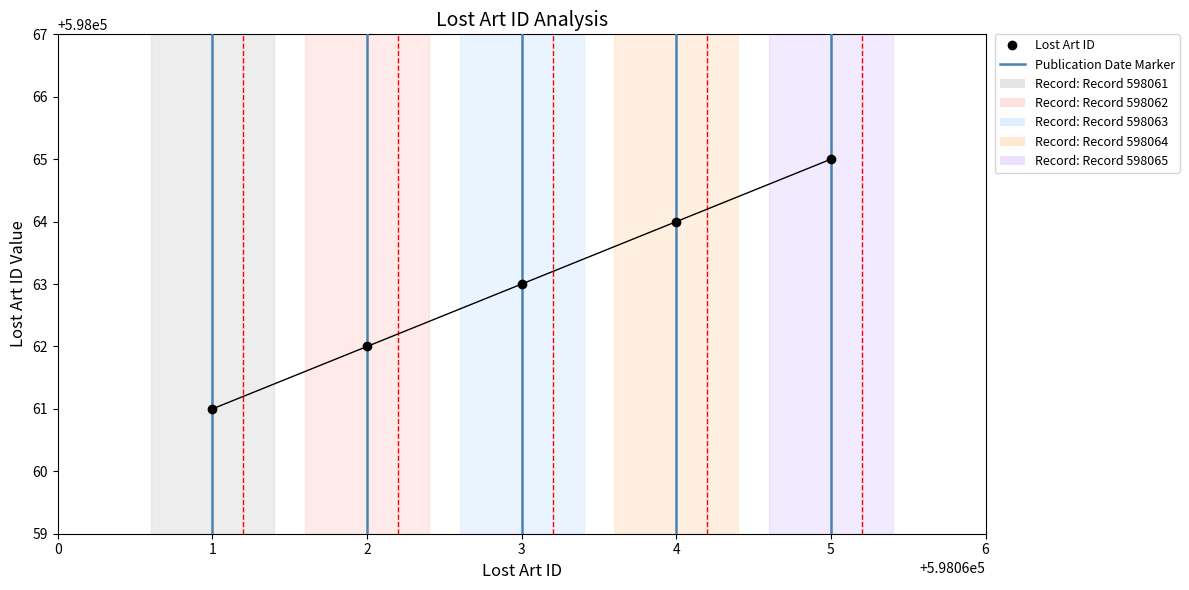

What is the maximum value shown in the chart?

598065